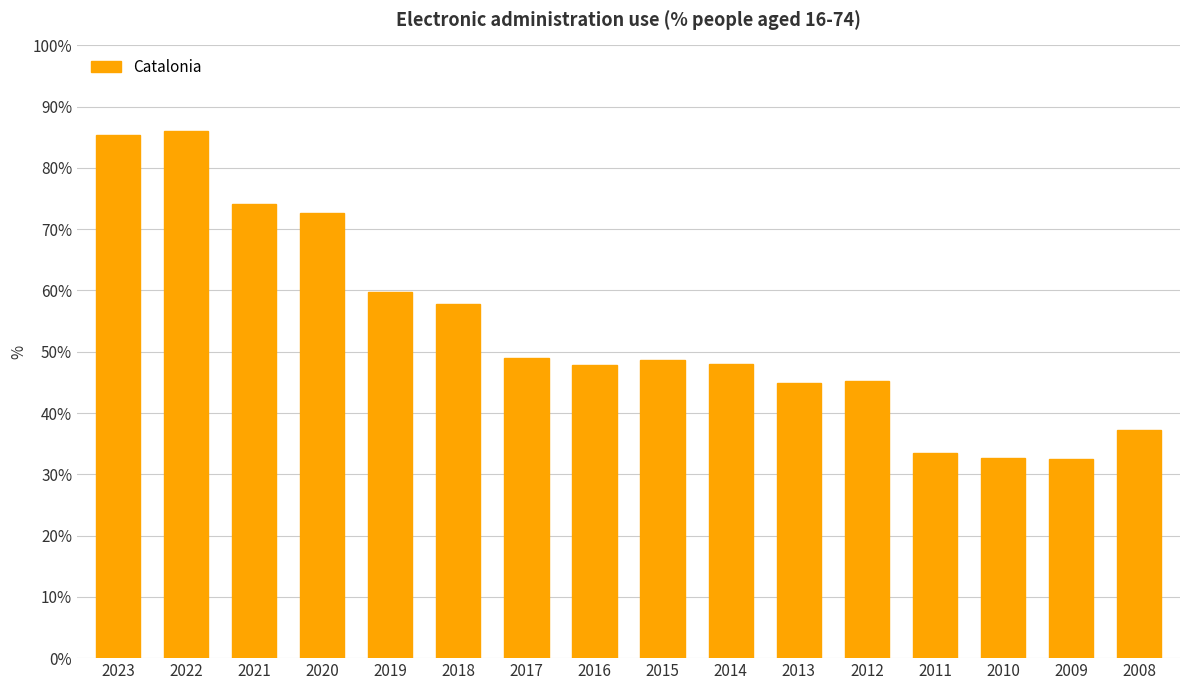

What is the value of the 7th bar from the left?

49.0